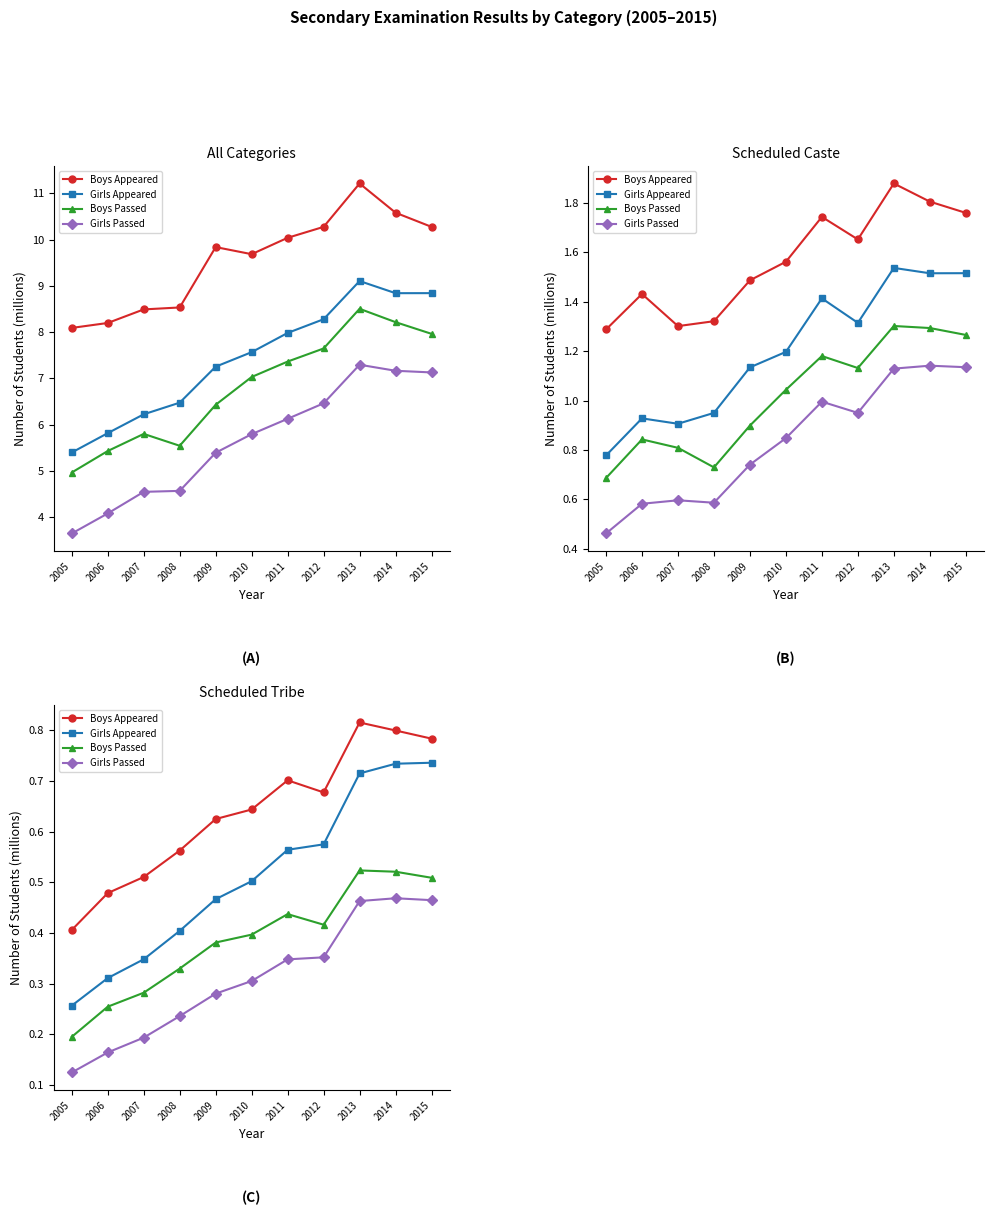

What is the sum of all Girls Passed values?

3.4